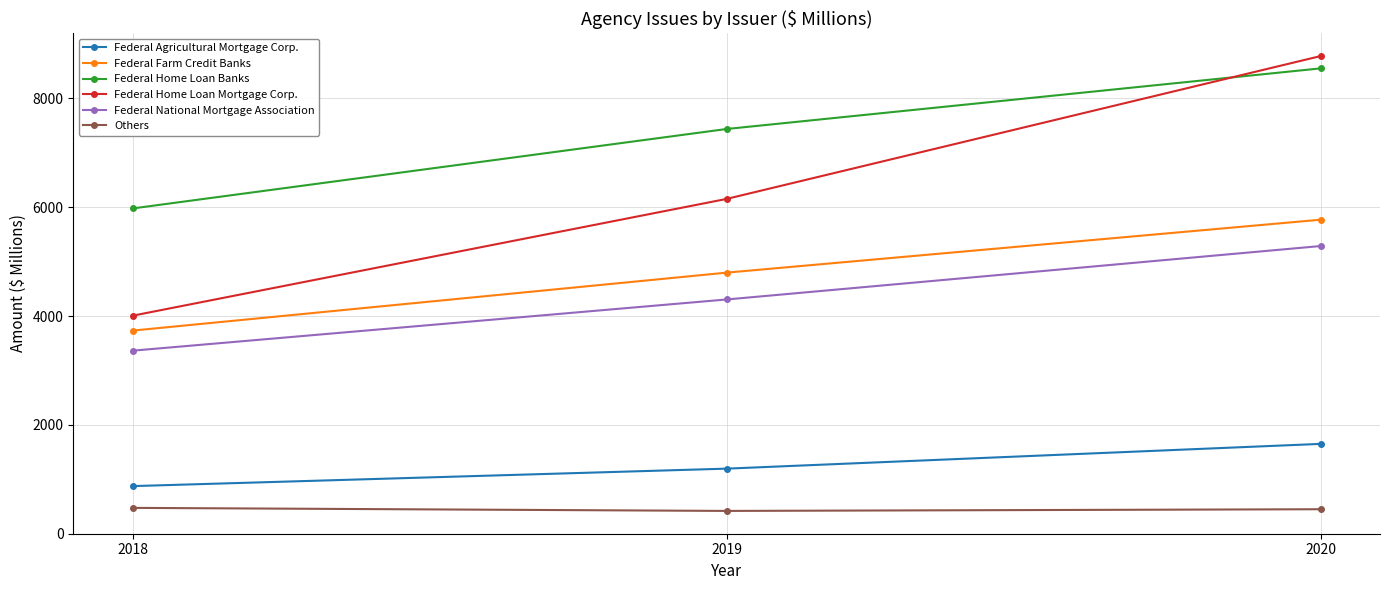

At which category is the sum across all series the highest?

2020